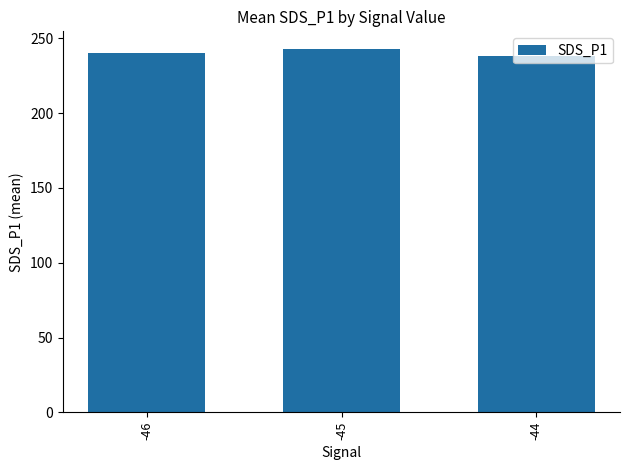

Where is the data nearest to the value 240?

-46